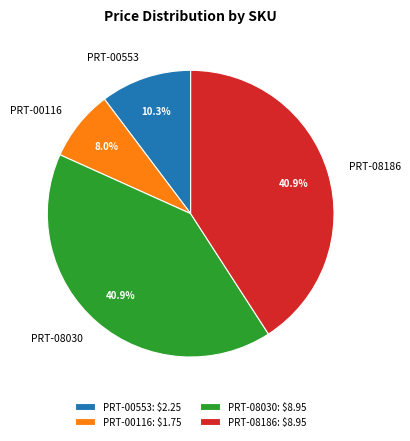

True or false: PRT-00116 accounts for 2% of the total.

False